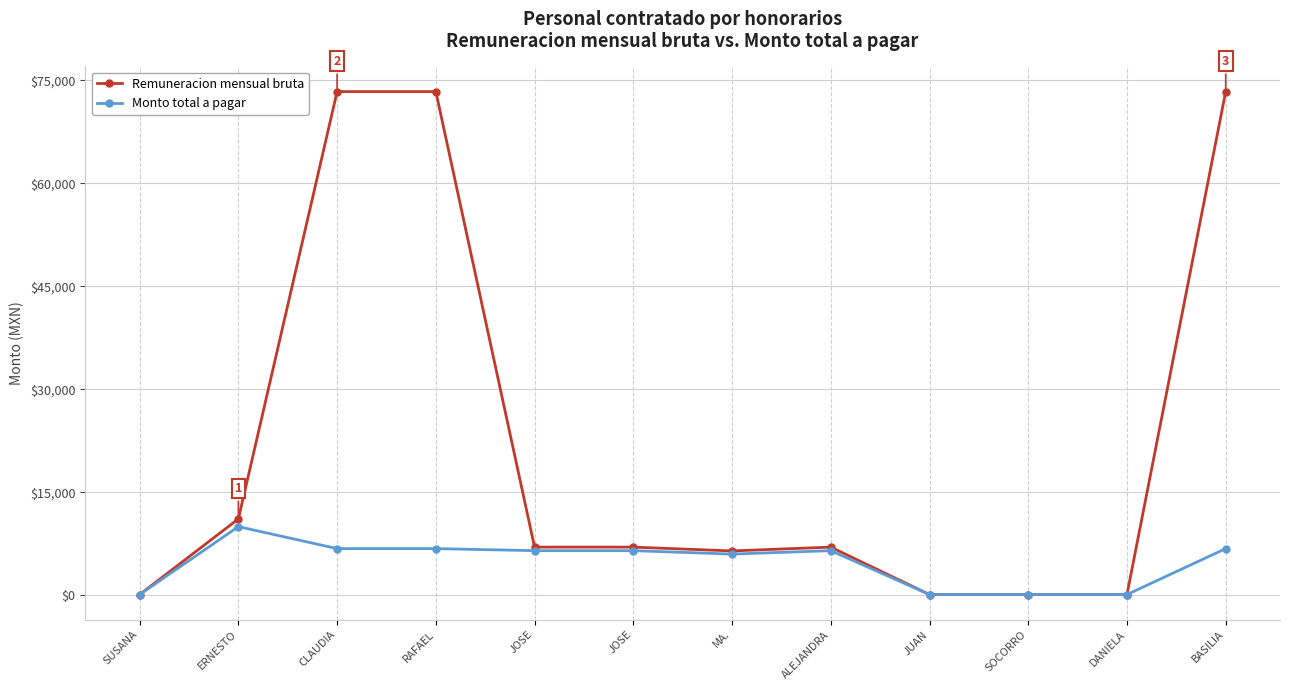

Is it true that Remuneracion mensual bruta equals 11124.8 at ERNESTO?

True